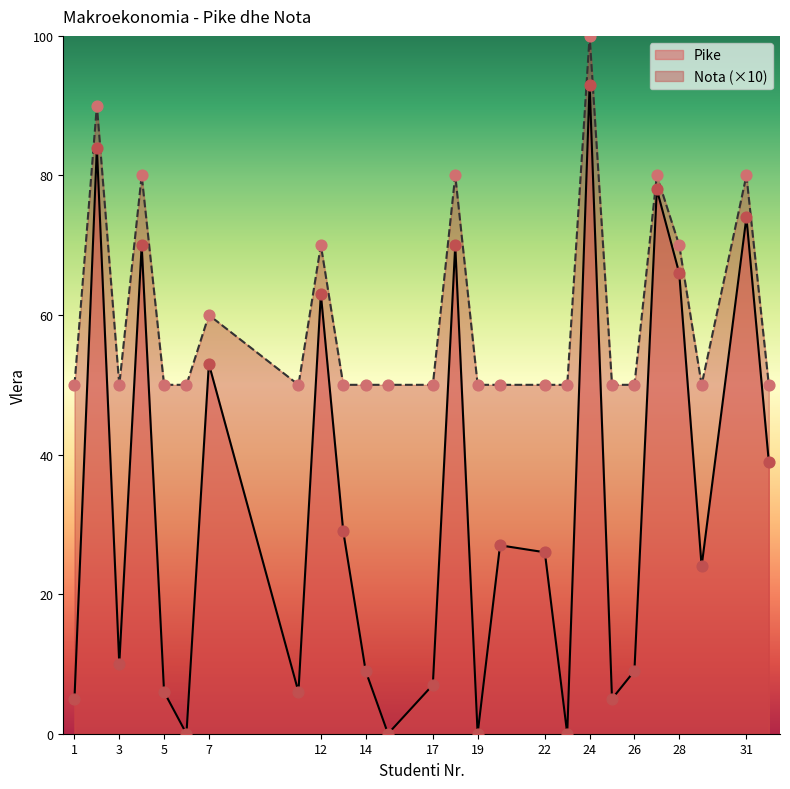

Is the value of Nota at 29 greater than the value of Pike at 24?

No